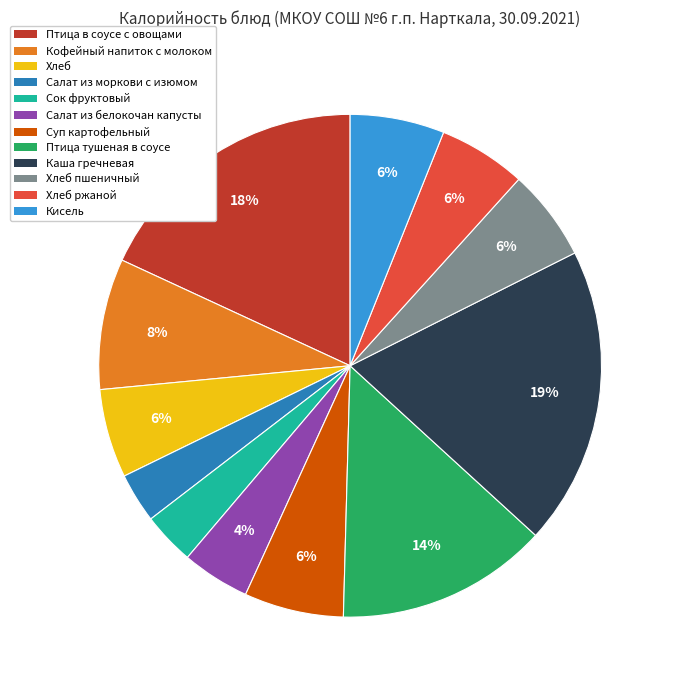

Between Кофейный напиток с молоком and Хлеб ржаной, which is larger?

Кофейный напиток с молоком